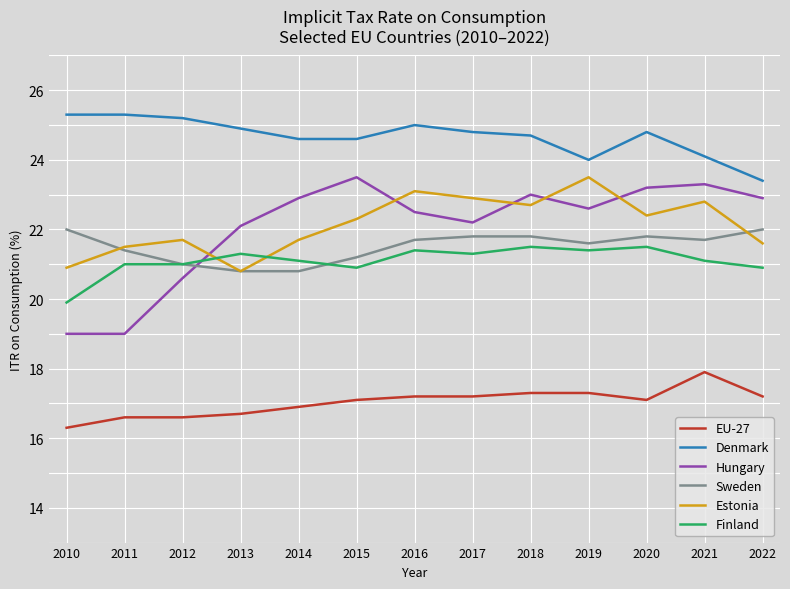

Which series has the largest total across all categories?

Denmark